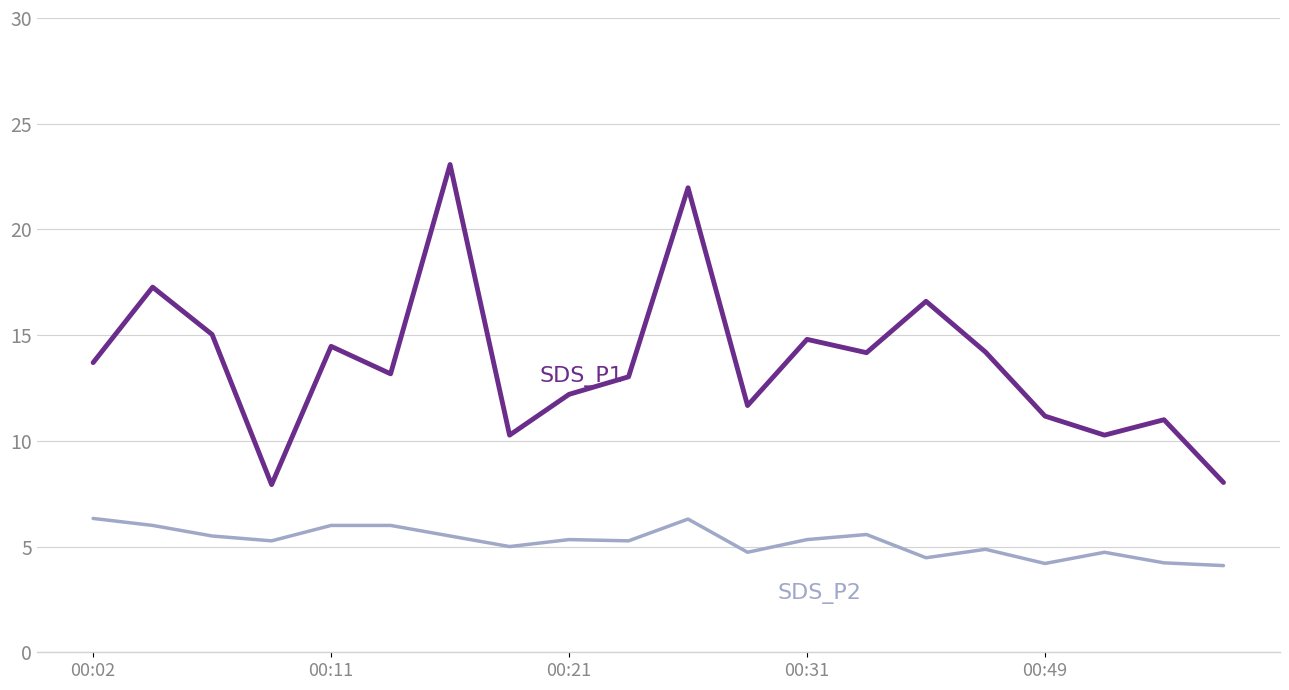

What is the maximum value shown in the chart?

23.1